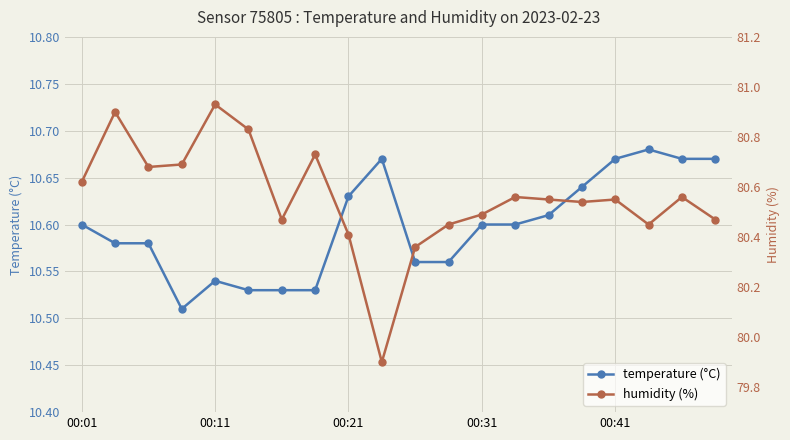

How many temperature (°C) values are between 10 and 11?

20